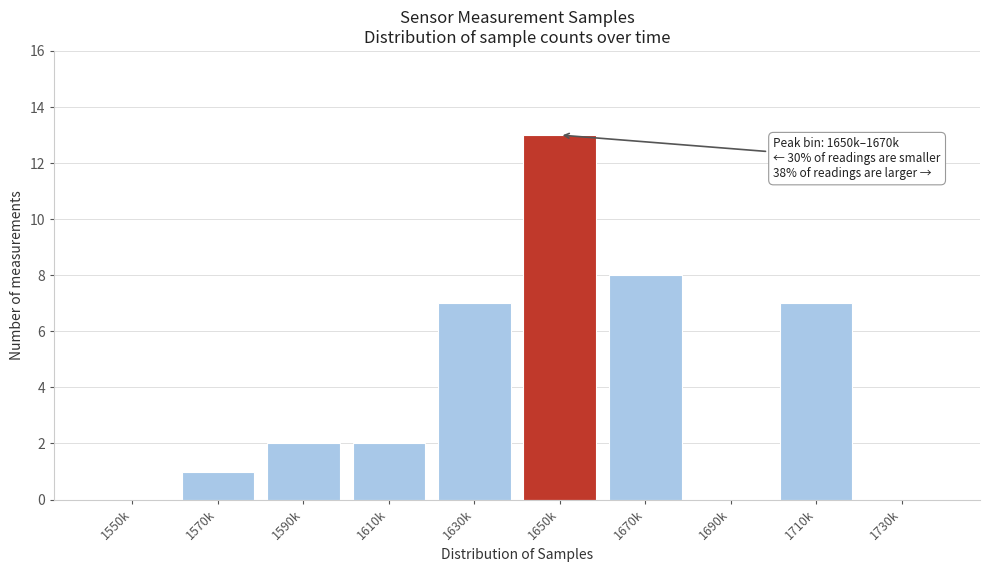

Reading right to left, what are all the values shown in this chart?

1730k=0	1710k=7	1690k=0	1670k=8	1650k=13	1630k=7	1610k=2	1590k=2	1570k=1	1550k=0